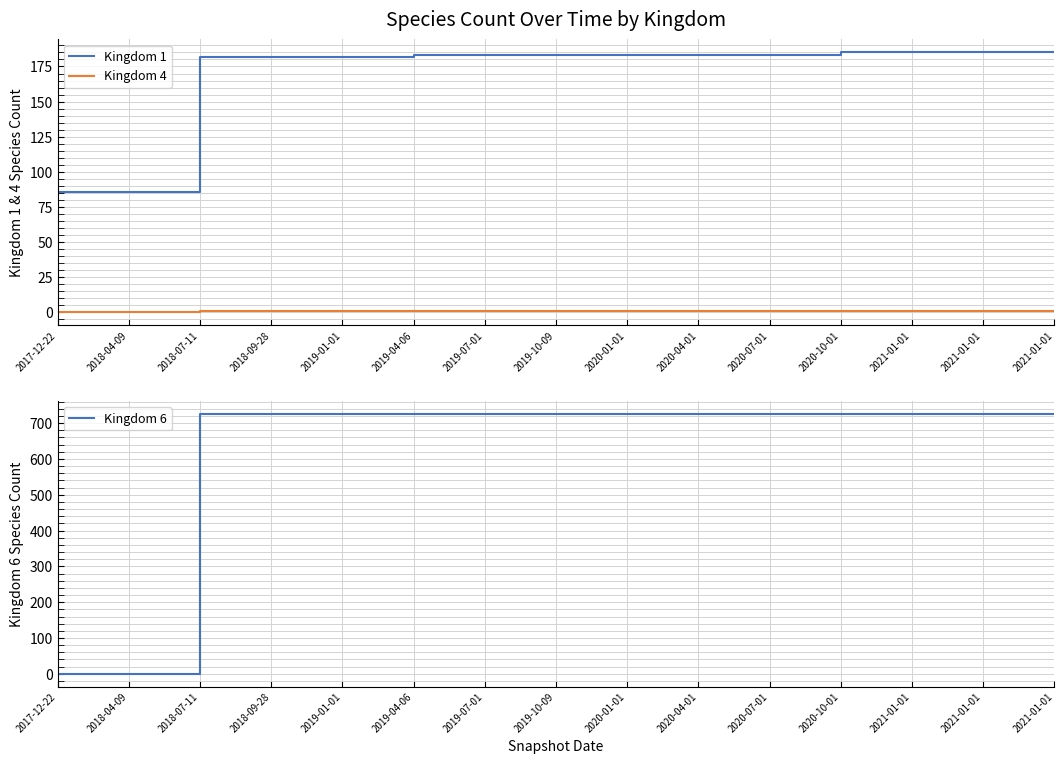

Is it true that Kingdom 6 equals 726 at 2020-01-01?

True